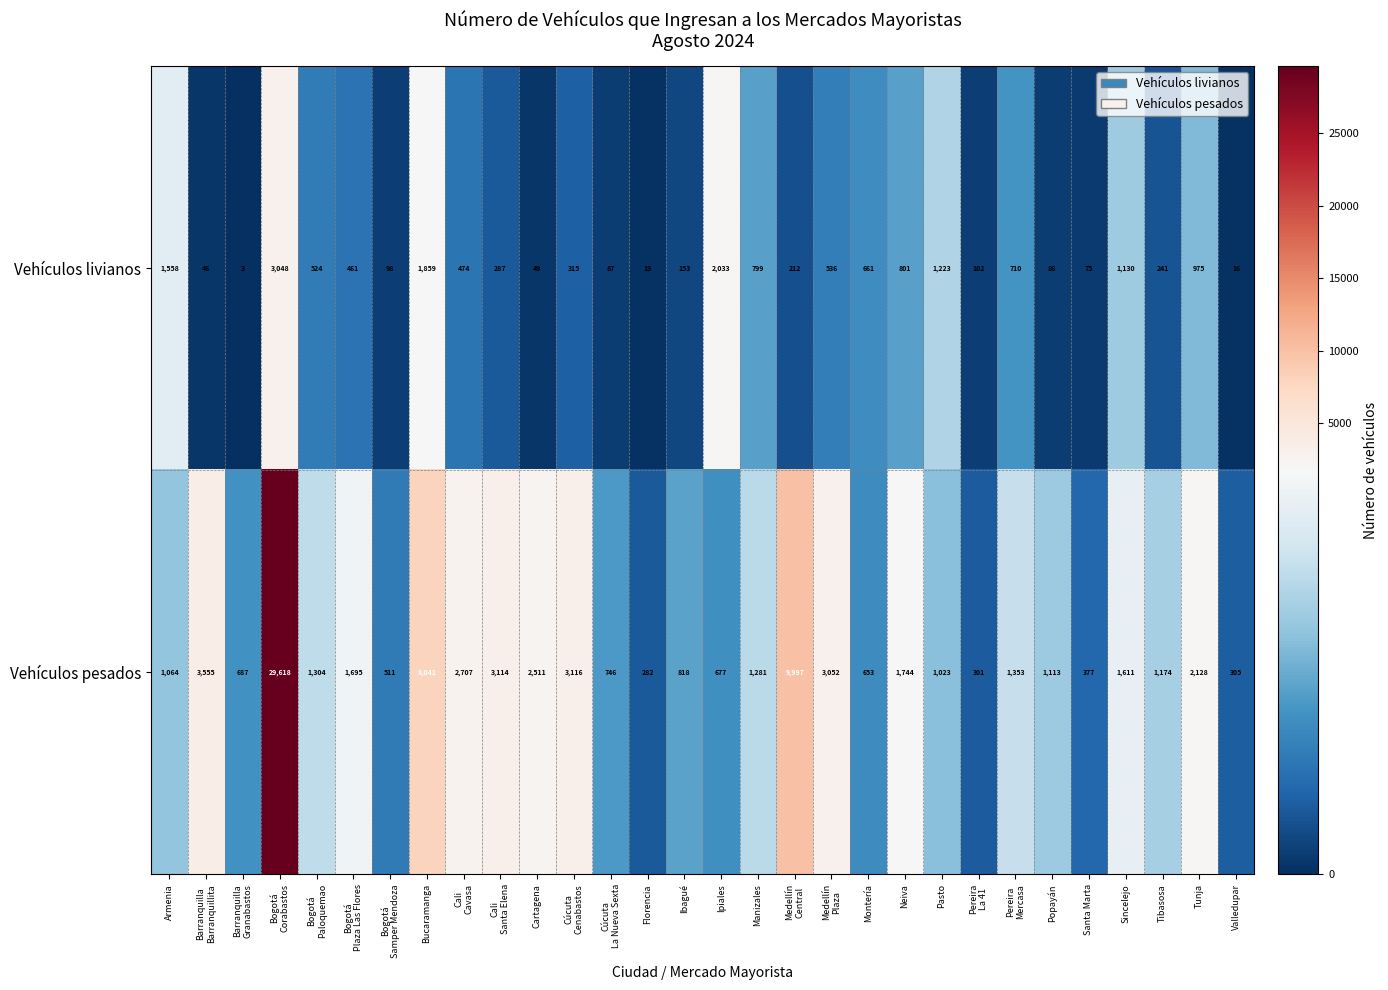

What is the smallest value displayed?

3